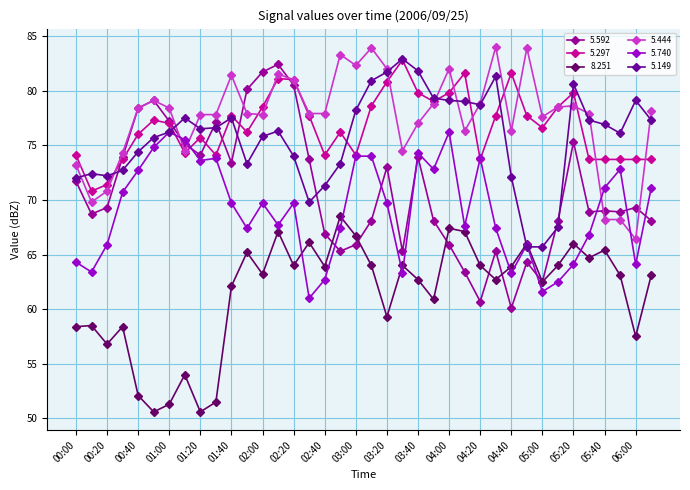

Which series has the widest spread of values?

5.592